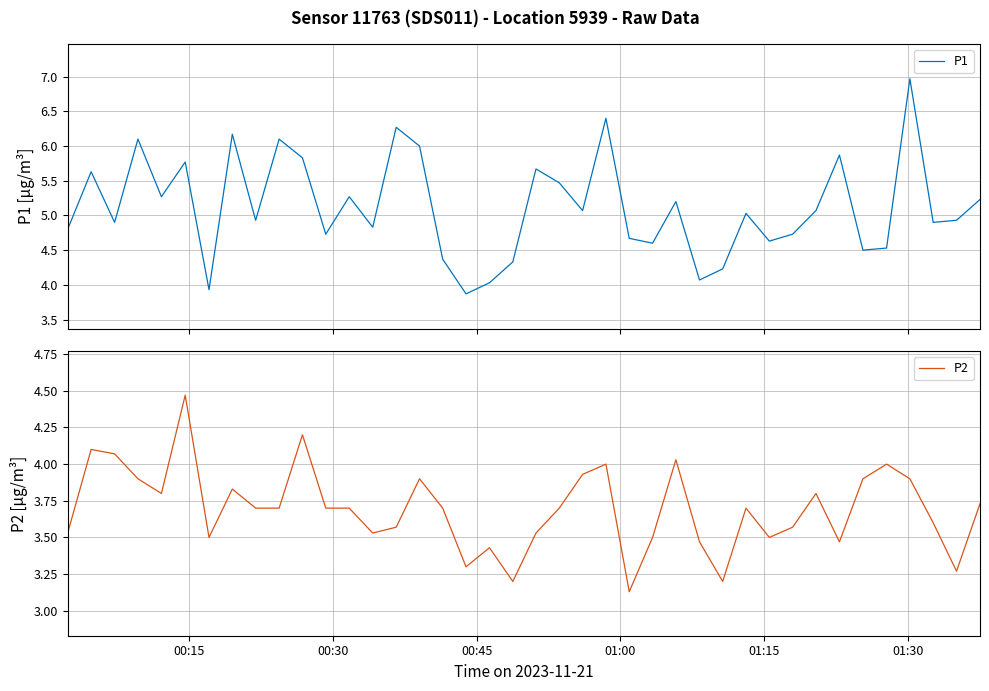

What is the highest value of the P1 series?

7.0